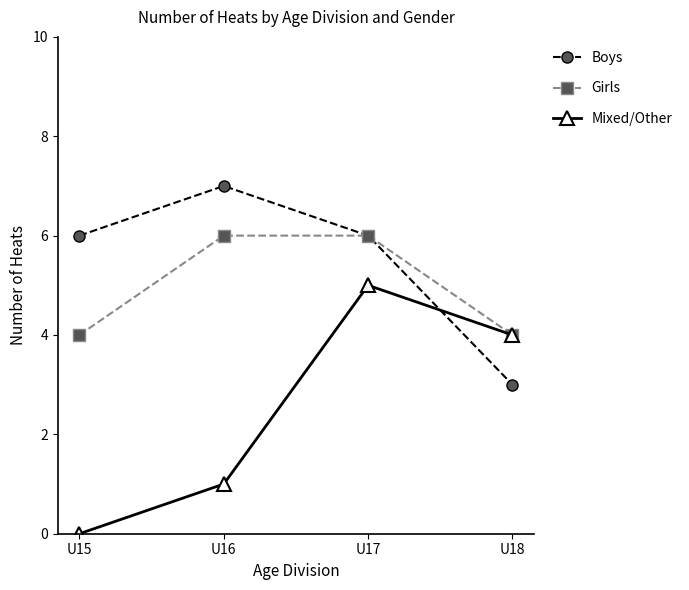

Read the Mixed/Other value at U18.

4